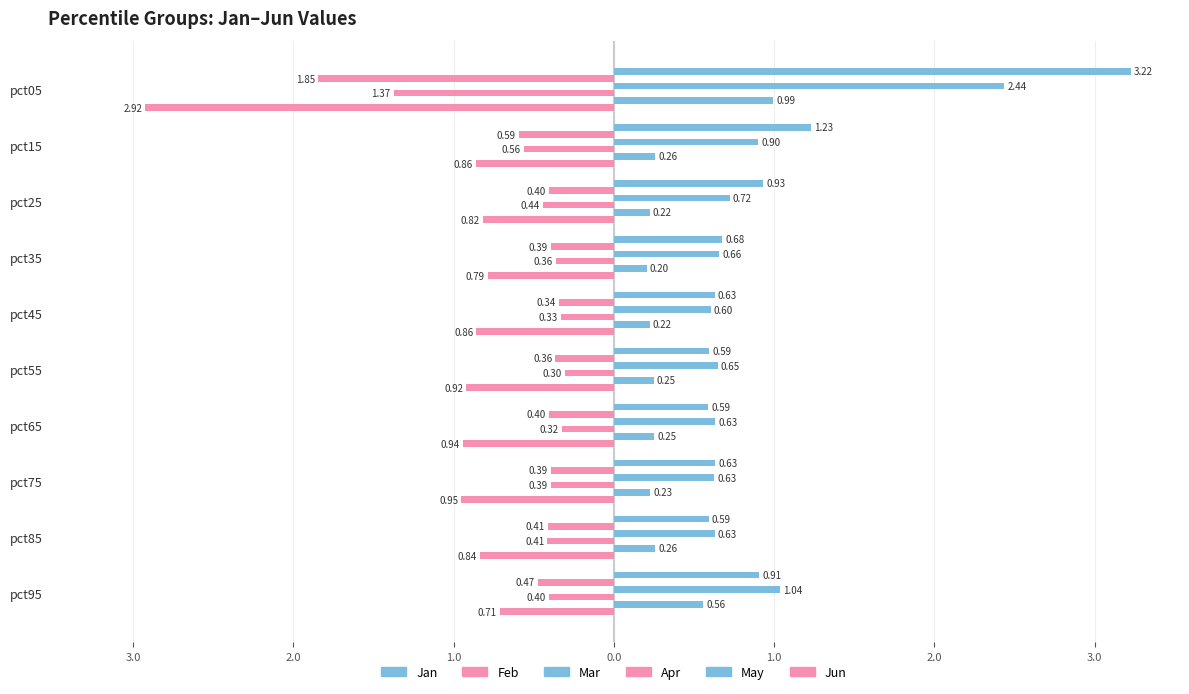

How many bars are there in each group?

6